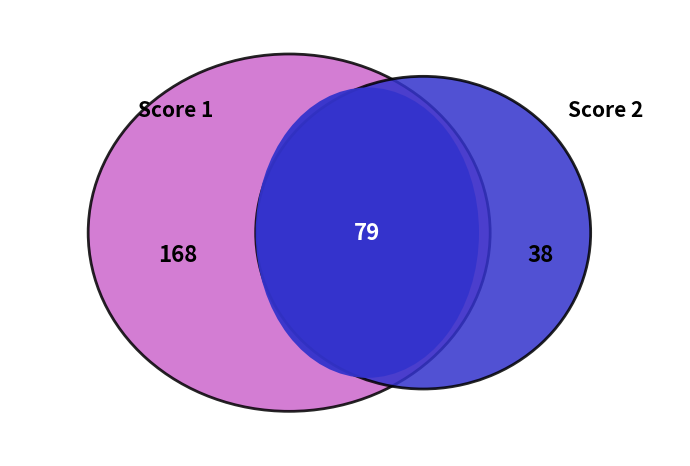

Combined, do 11 and 3 account for over 50%?

No